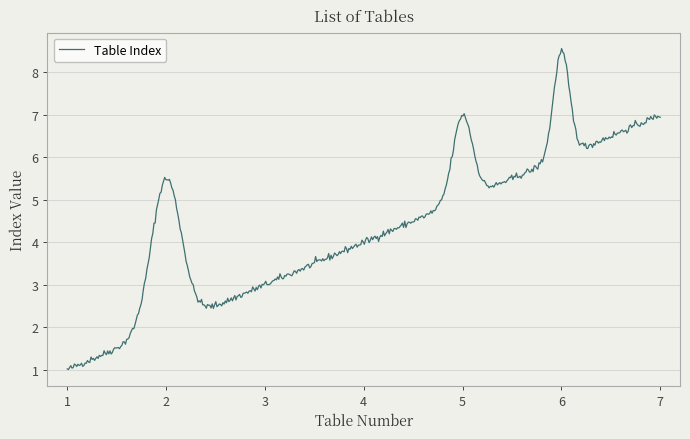

What is the smallest value displayed?

1.0